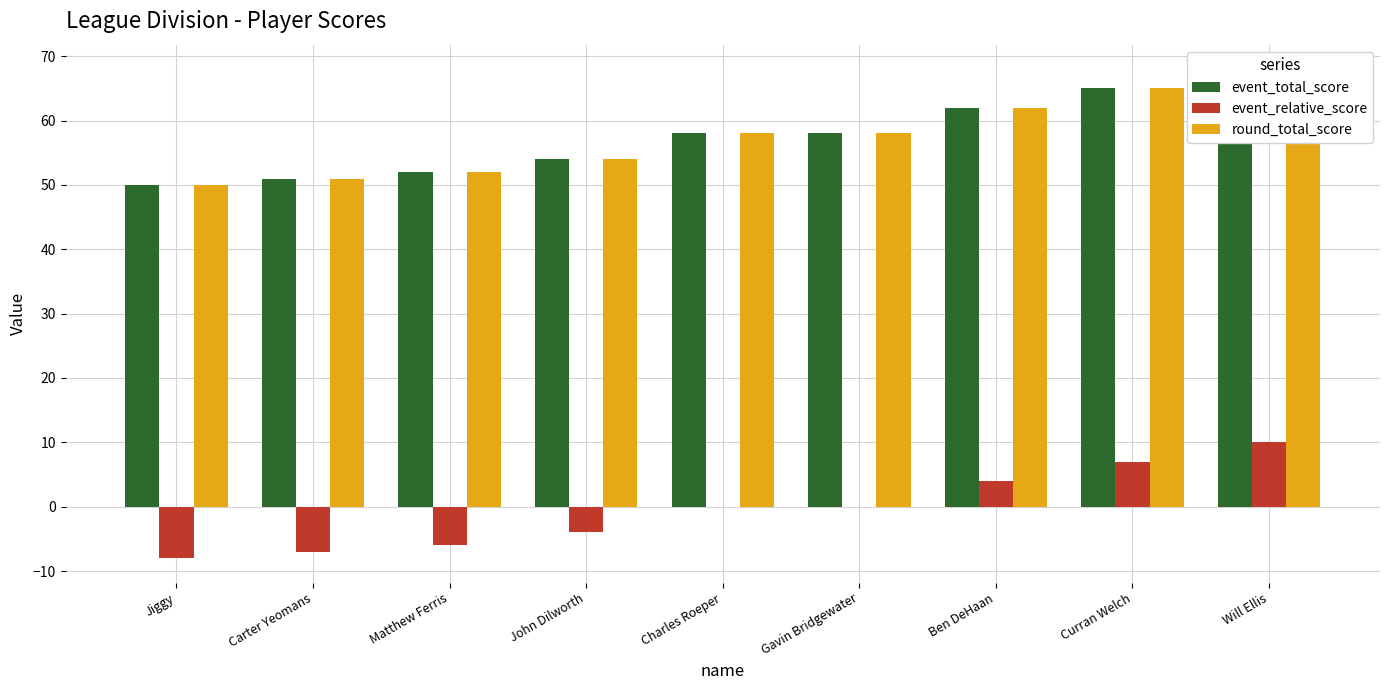

What is the difference between the maximum and second lowest values in the event_total_score series?

17